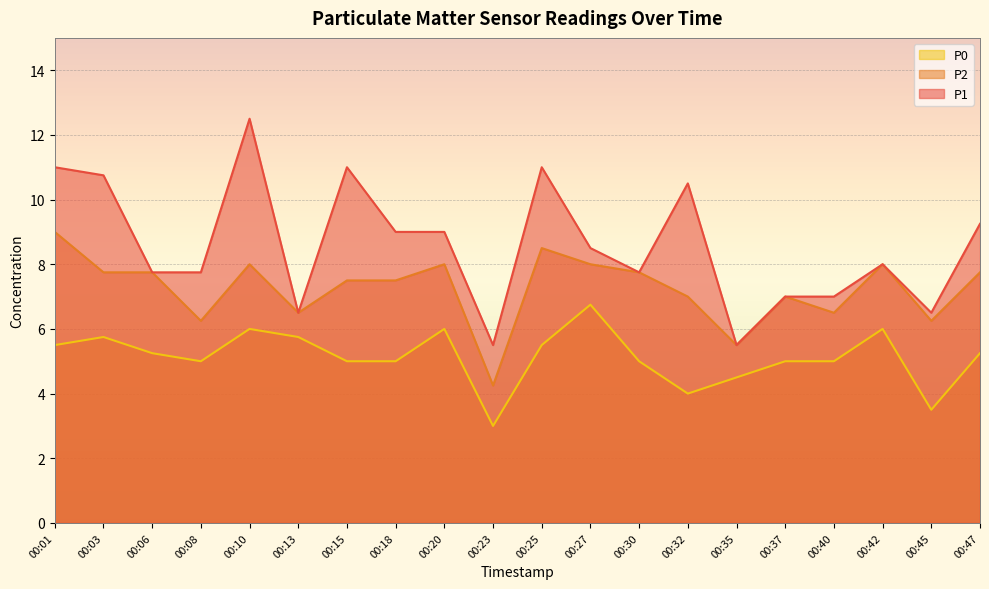

At which label does P0 reach its peak?

00:27